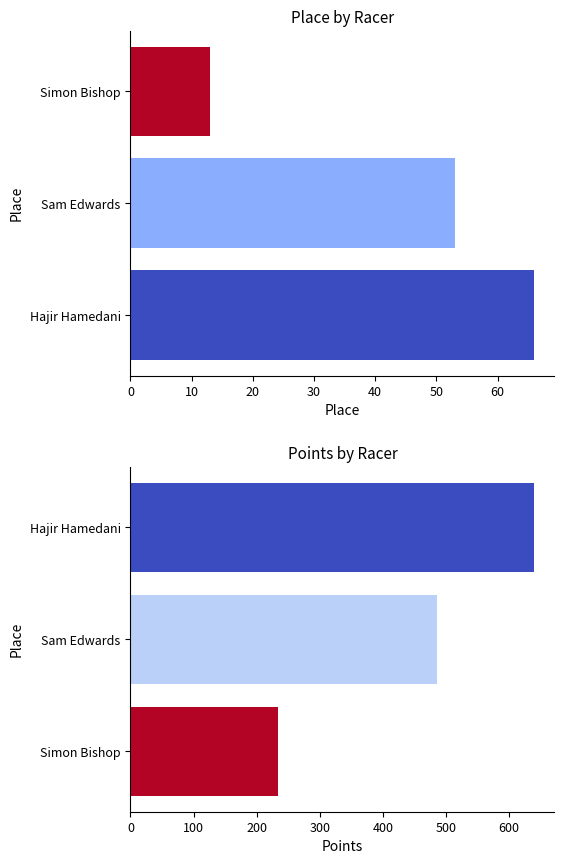

Between 0 and 10, which series saw the biggest shift?

Points